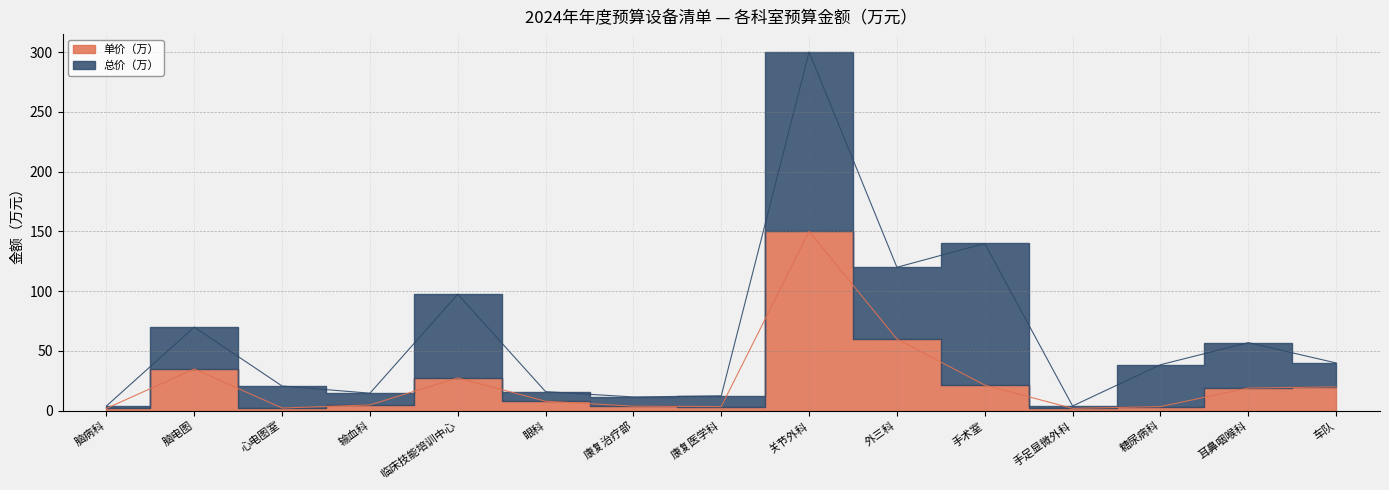

How many data points does each series have?

15